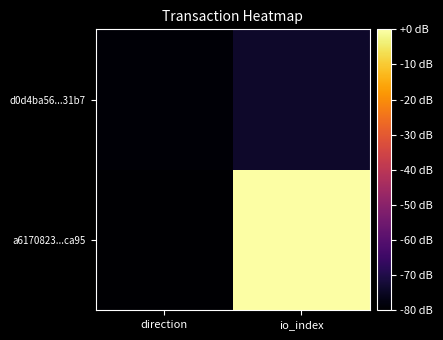

At which category is the sum across all series the highest?

io_index